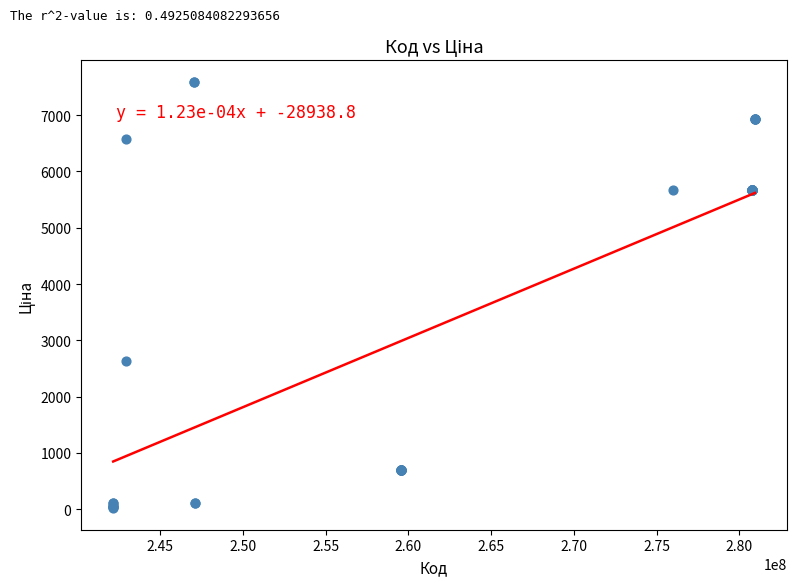

What Y value in the scatter plot is closest to 3806?

2627.5